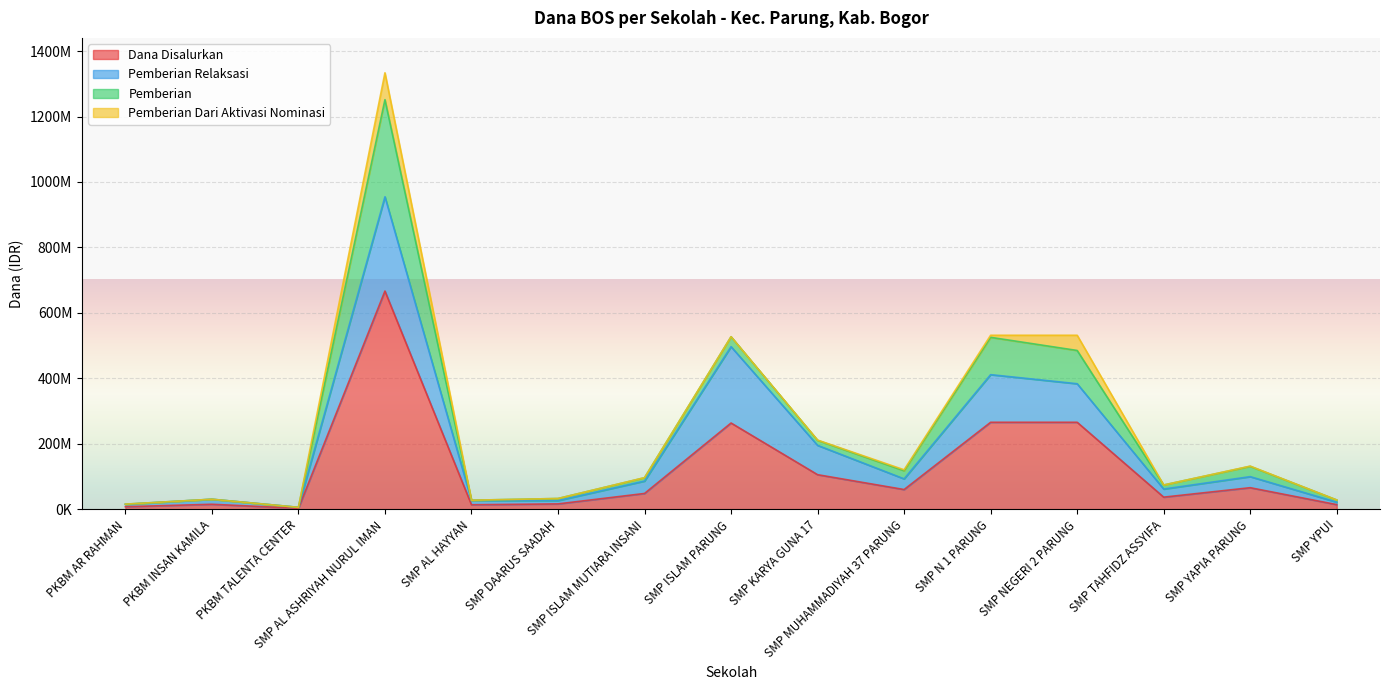

Where is Pemberian nearest to the value 148312500?

SMP N 1 PARUNG